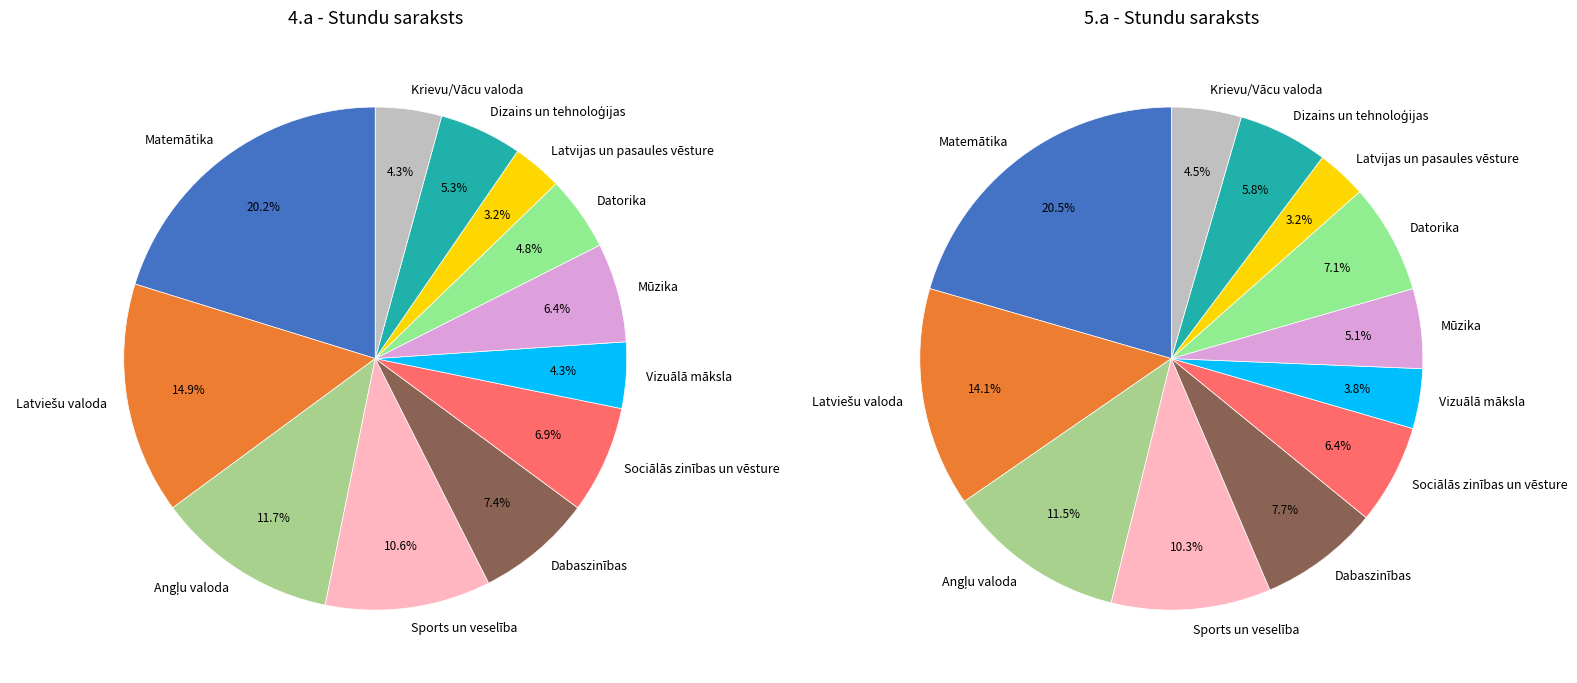

What percentage do Mūzika and Datorika together represent?

11.2%